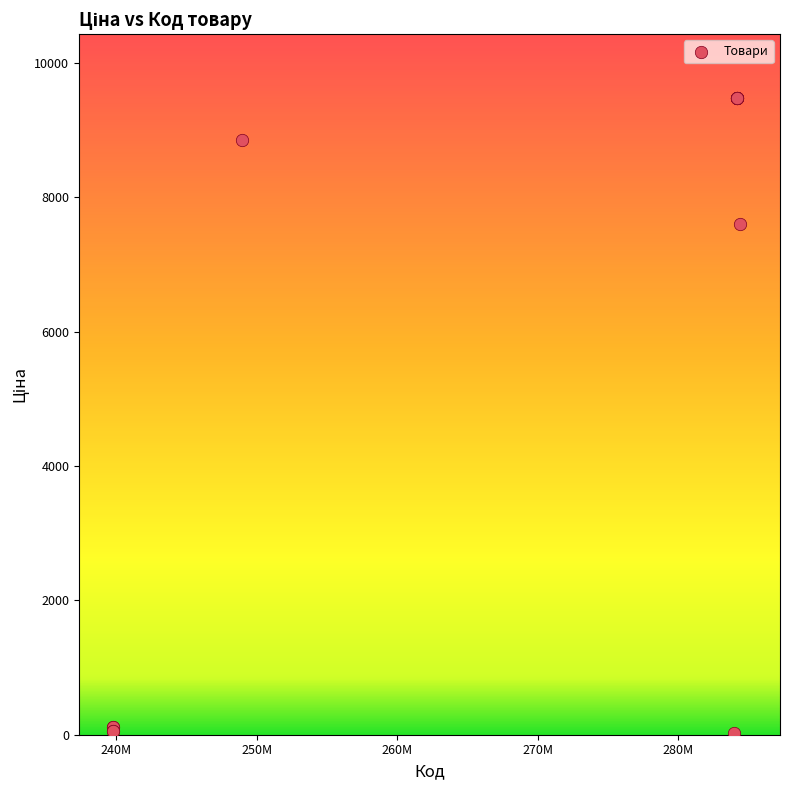

What Y value in the scatter plot is closest to 4756?

7596.5